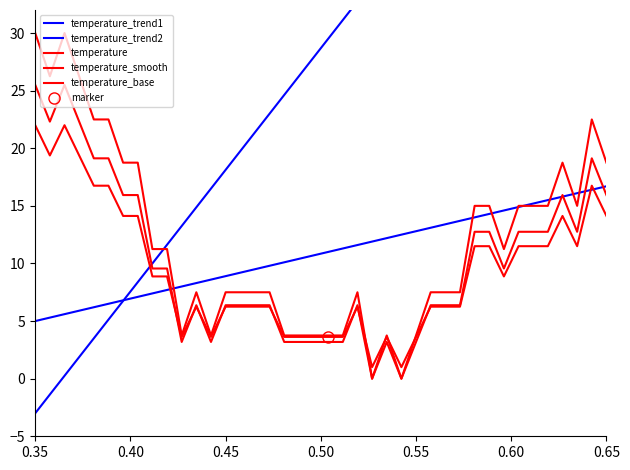

At which category does temperature_smooth reach its first local peak?

0.45